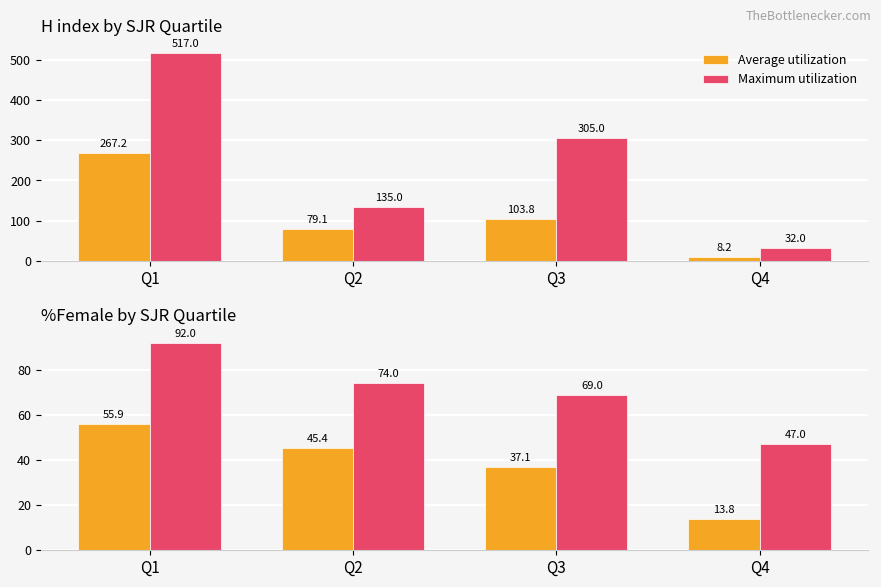

List the labels in order of Maximum utilization value, largest first.

Q1, Q2, Q3, Q4